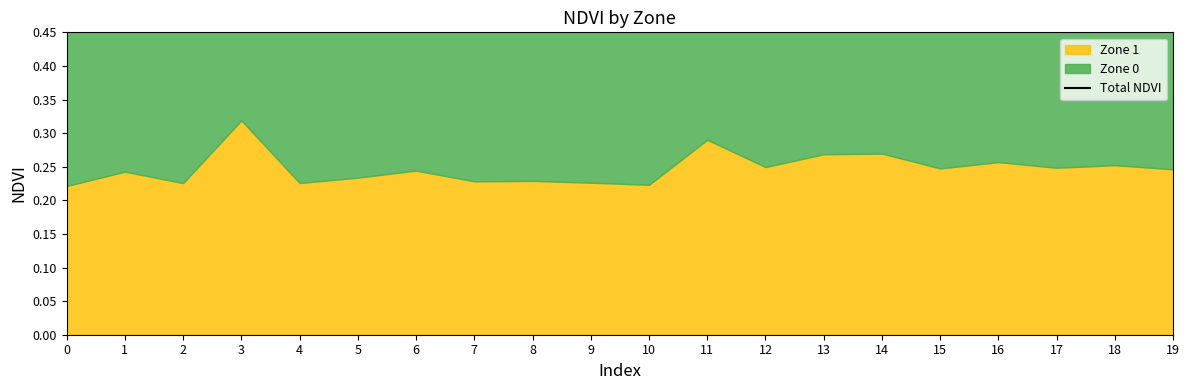

What is the value of the 1st point from the left?

0.5